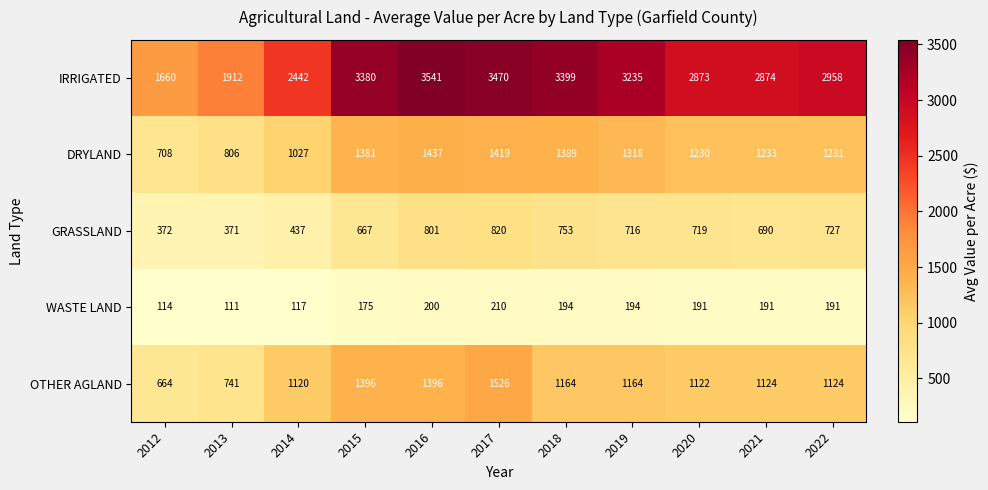

What is the greatest value displayed?

3541